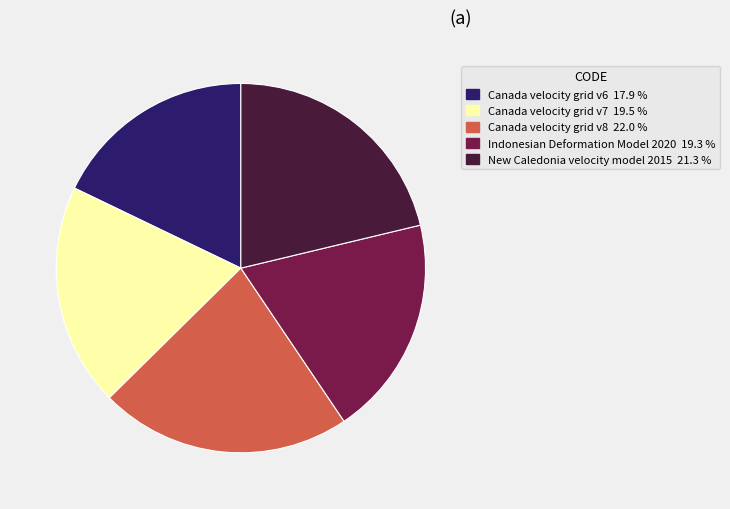

What is the ratio of the value at New Caledonia velocity model 2015 to the value at Canada velocity grid v6?

1.2